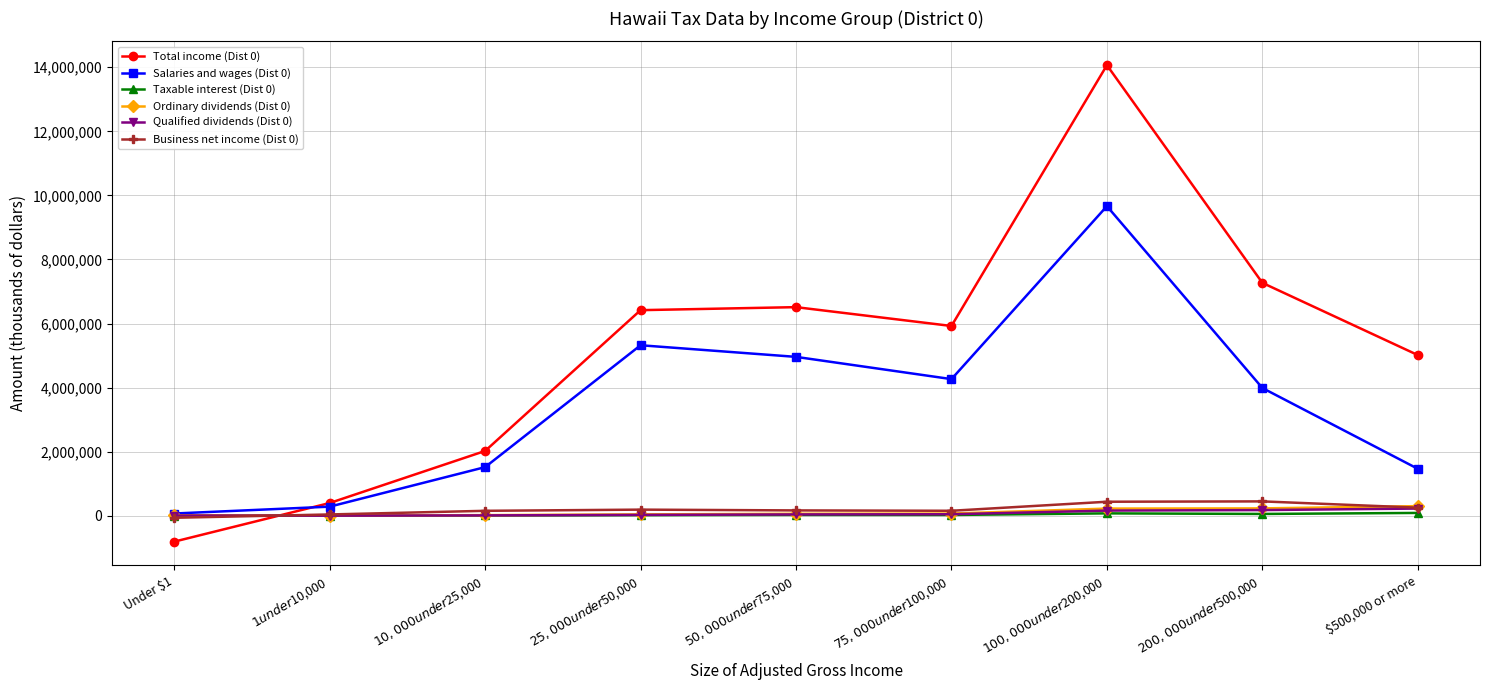

What is the maximum value for Business net income (Dist 0)?

451862